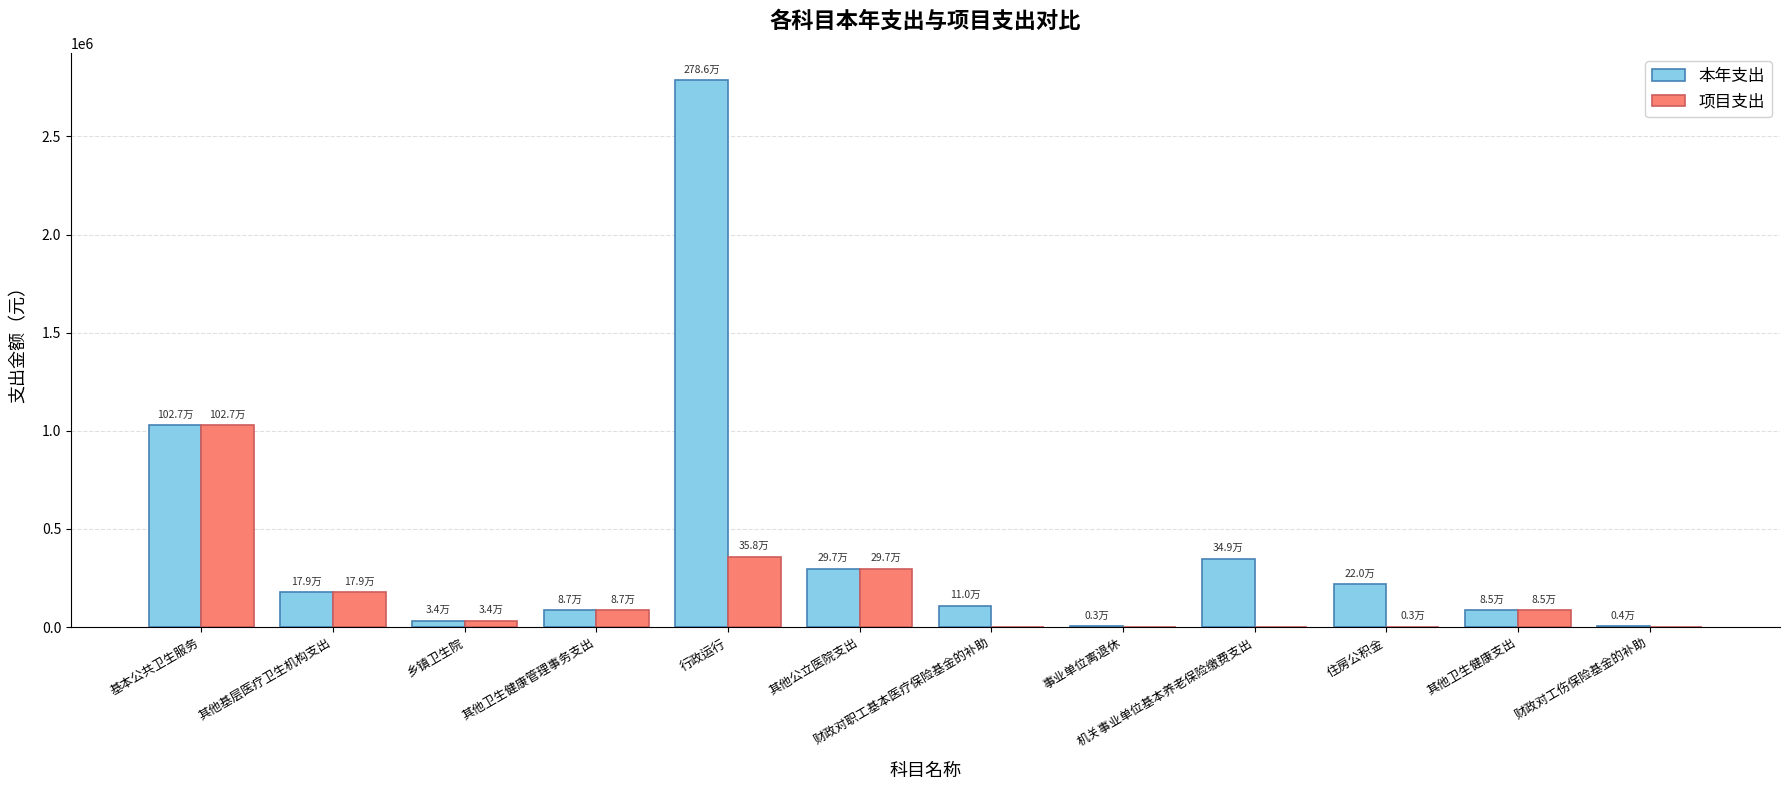

Which series has the largest total across all categories?

本年支出